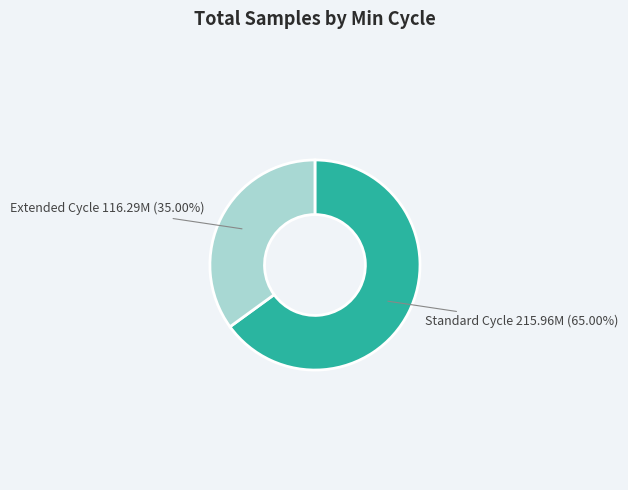

Is there a majority slice in this chart?

Yes